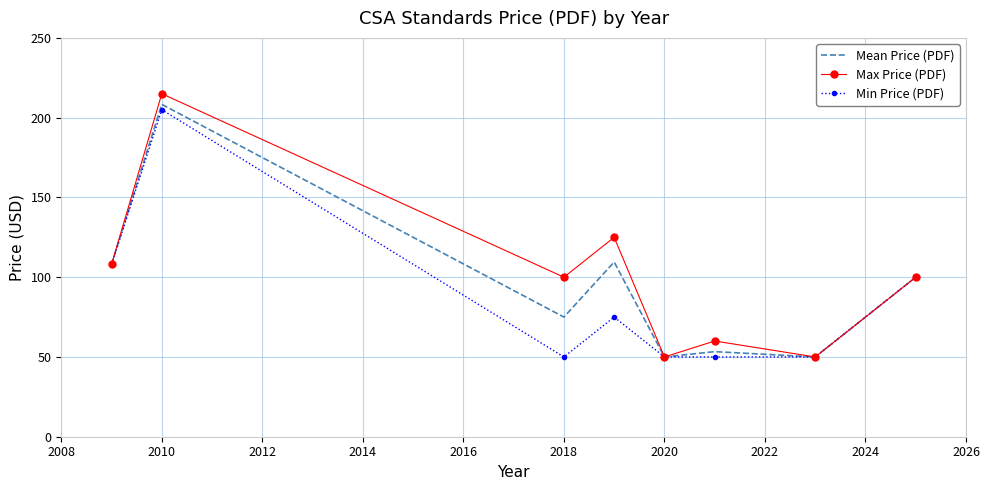

What is the minimum value shown in the chart?

50.0